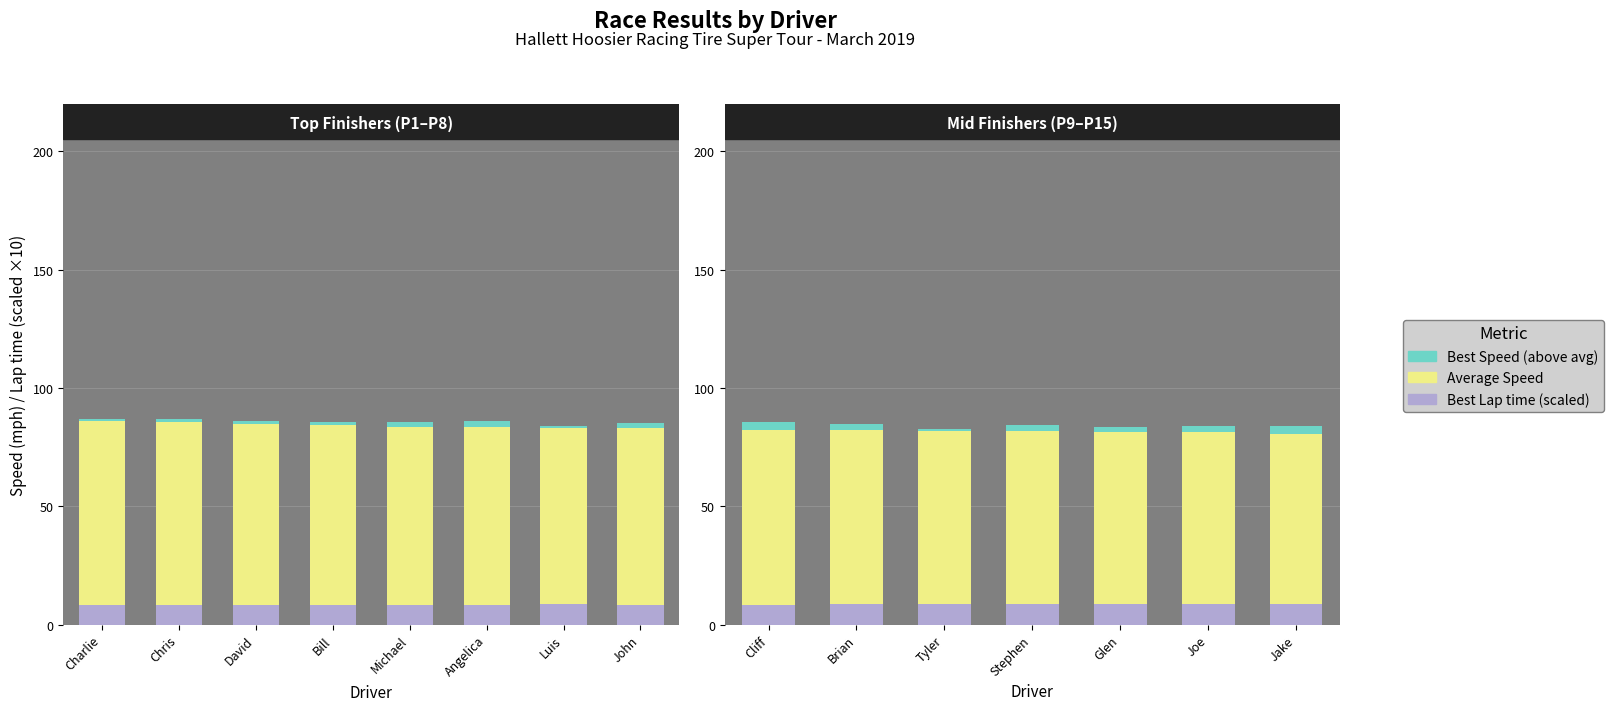

At which label does Best Lap time (scaled) reach its minimum?

Cliff